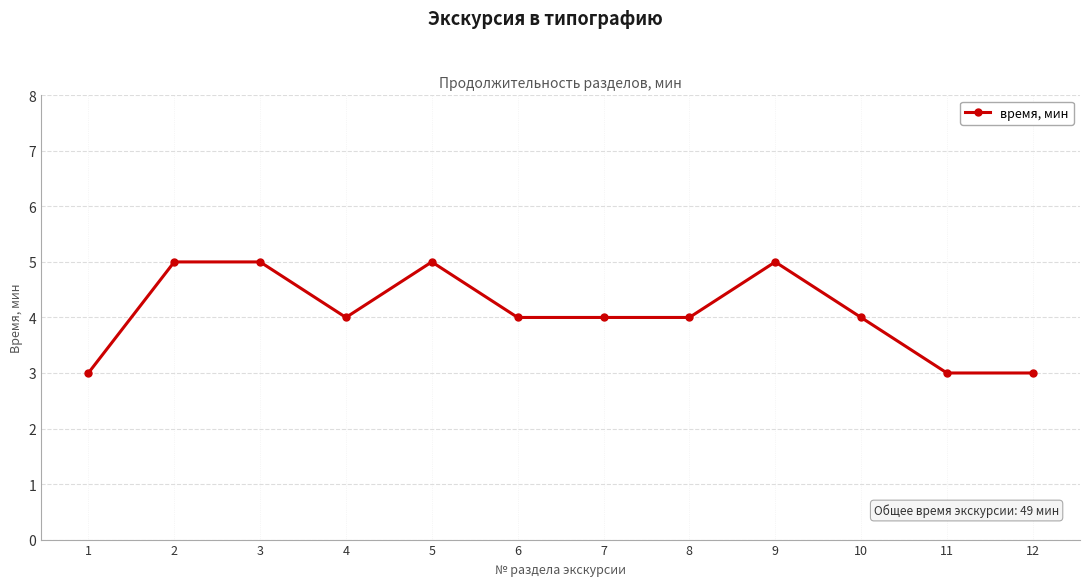

Reading right to left, list all the values displayed in this chart.

3	3	4	5	4	4	4	5	4	5	5	3